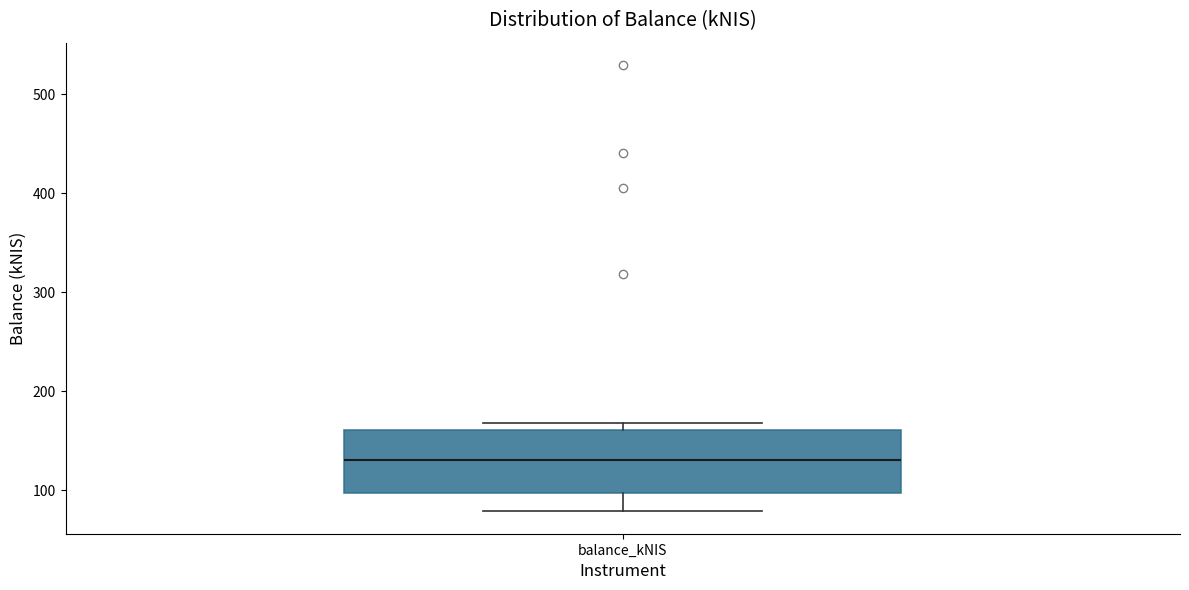

Read this box plot against the y-axis: the position of the median line, the range covered by the box, and the ends of both whiskers. The values are not printed on the chart, so give them approximately, as read against the axis.

median 130, box 100 to 160, whiskers 80 to 170